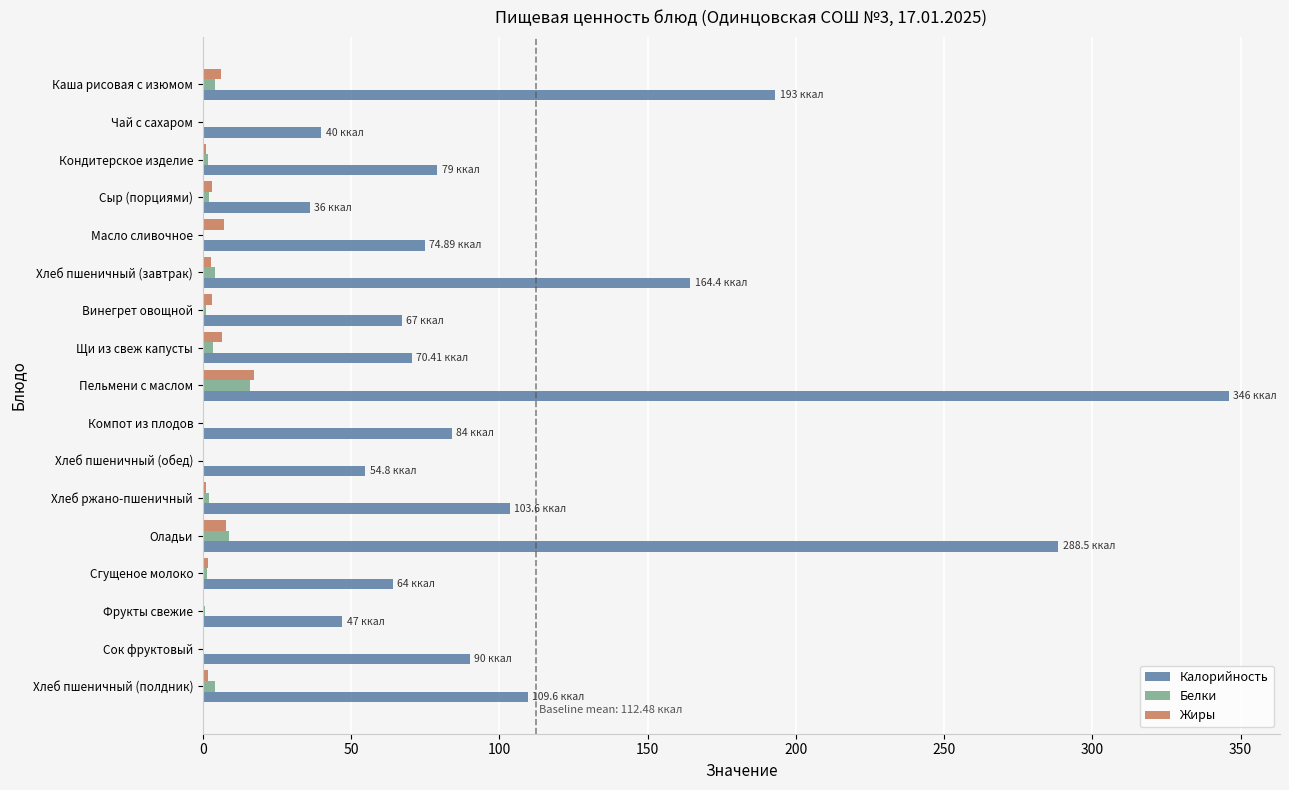

What is the sum of all Калорийность values?

1912.2